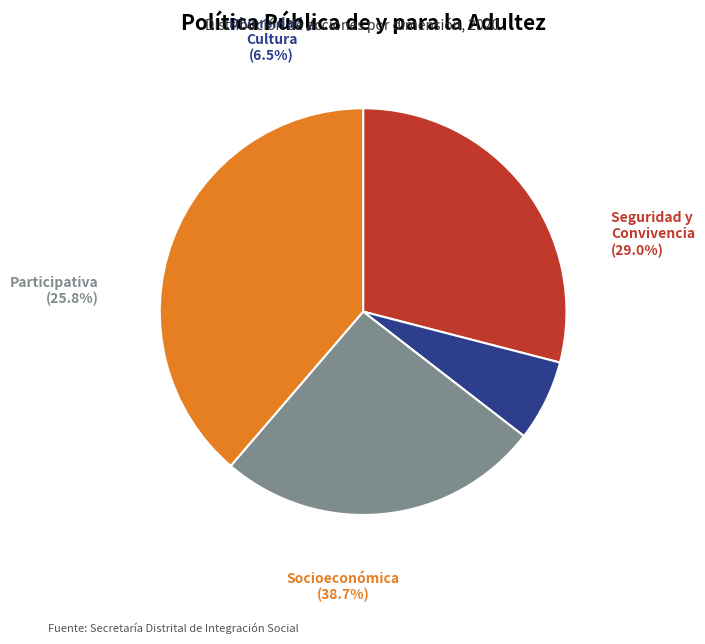

Rank the categories by value from highest to lowest.

Socioeconómica, Seguridad y Convivencia, Participativa, Diversidad y Cultura